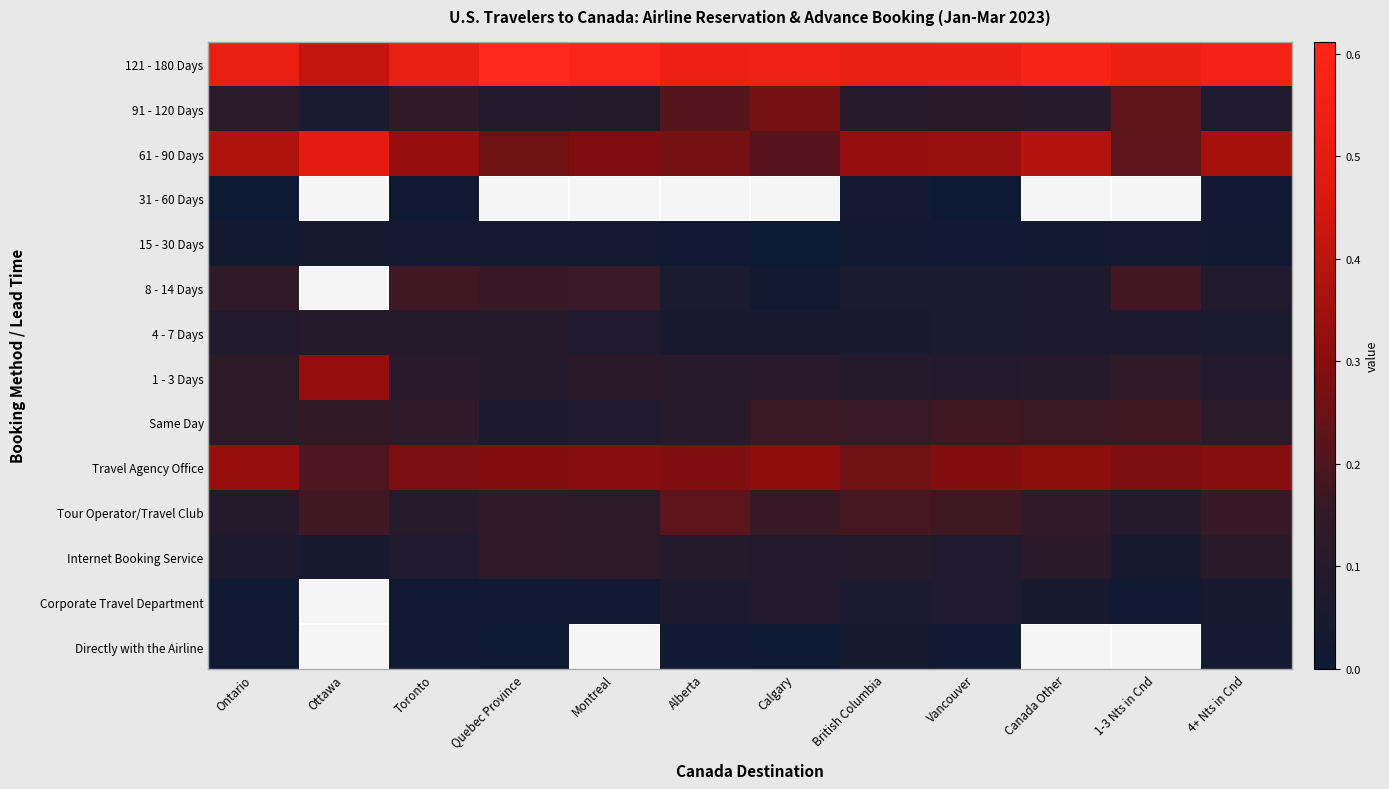

At how many categories does at least one series exceed 0?

12